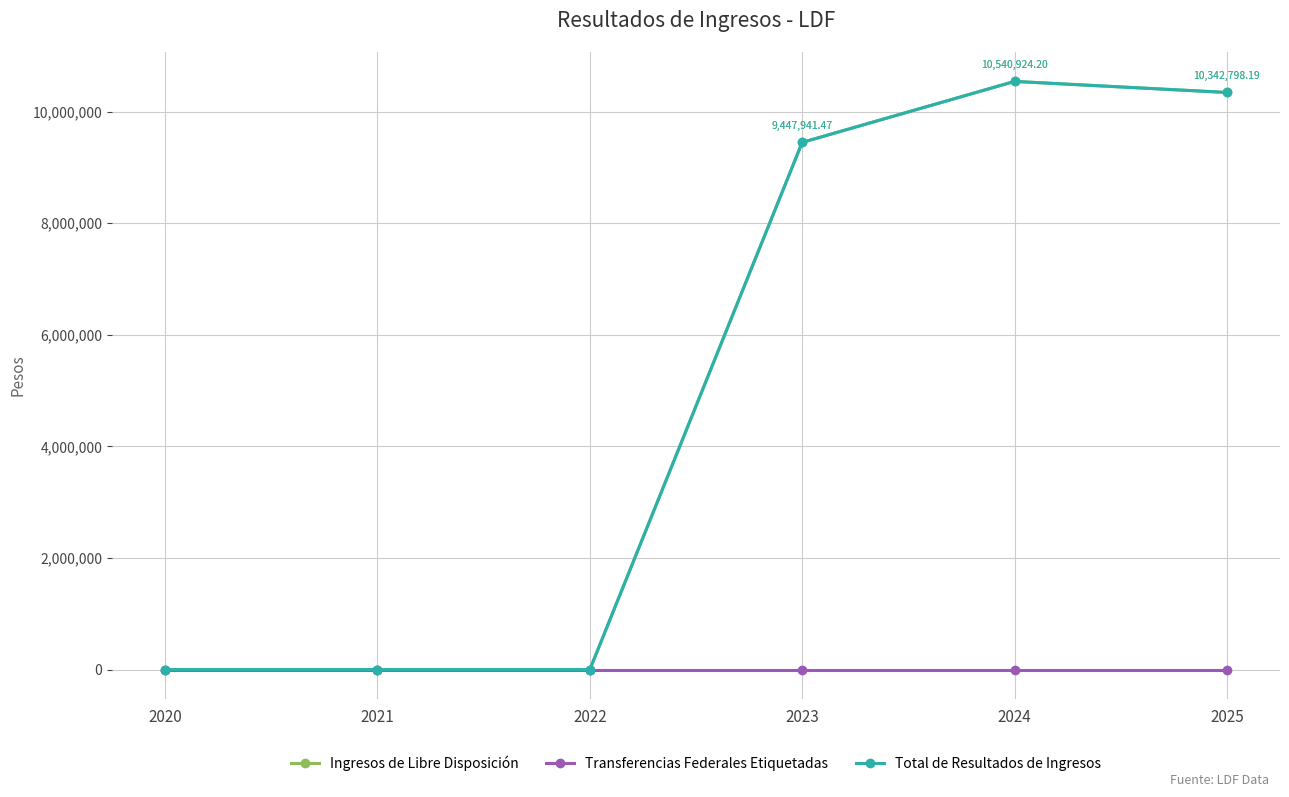

Which label corresponds to the largest value in the chart?

2024